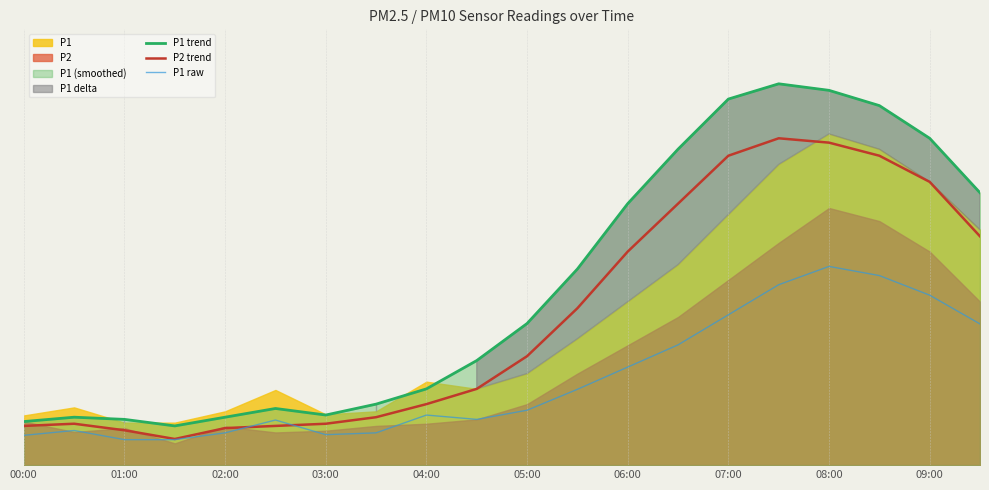

The value of P2 trend at 05:00 is 1.8. True or false?

True